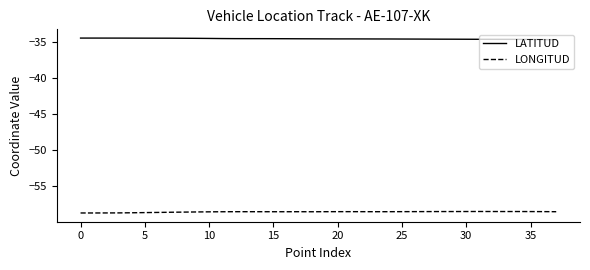

What is the smallest value displayed?

-58.7